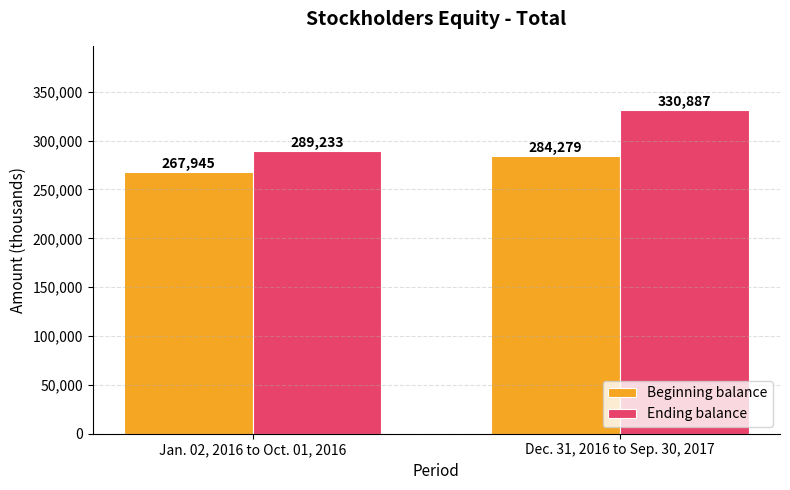

How many bars are there in each group?

2